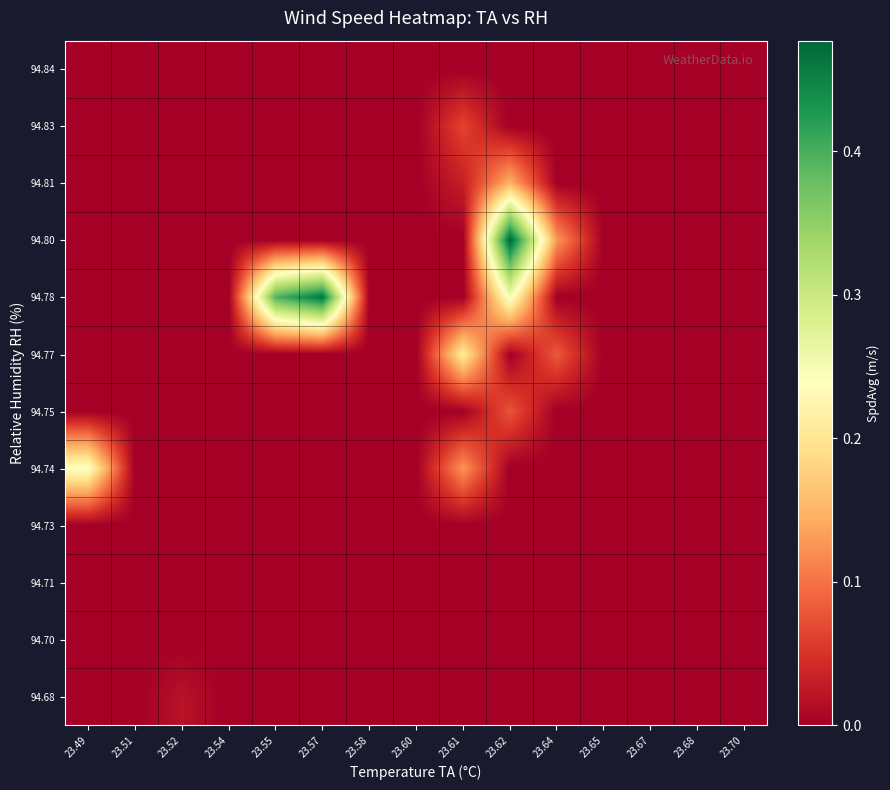

How many distinct data groups are displayed?

12